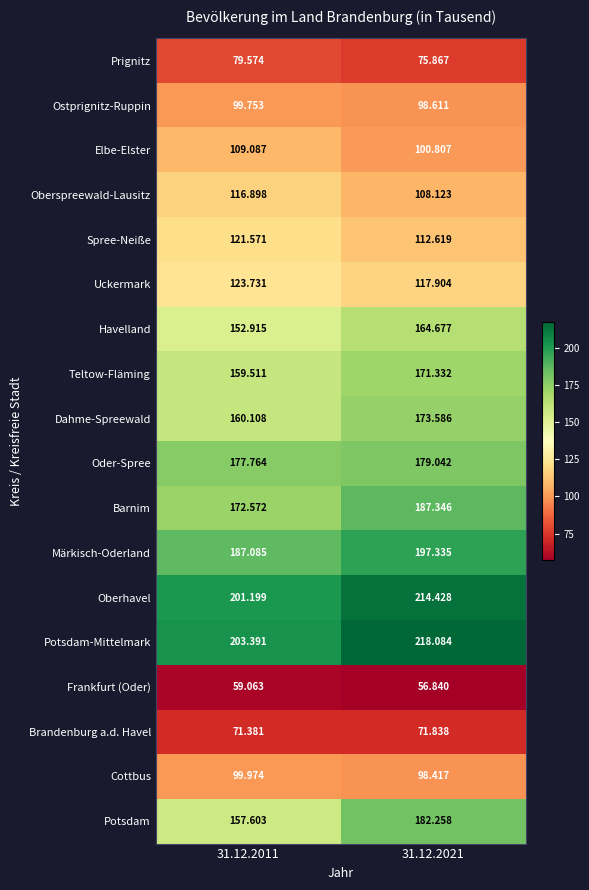

Which series has the largest range (max minus min)?

Potsdam